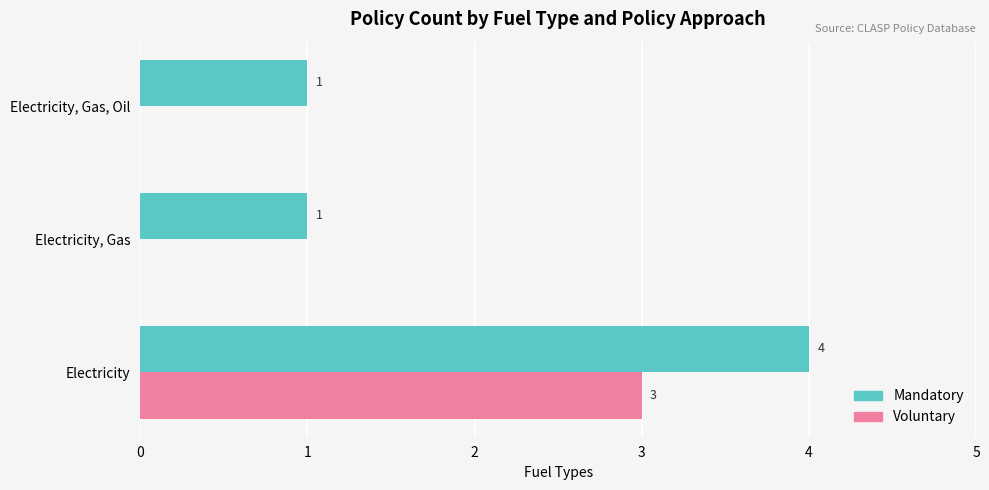

What is the sum of all Mandatory values?

6